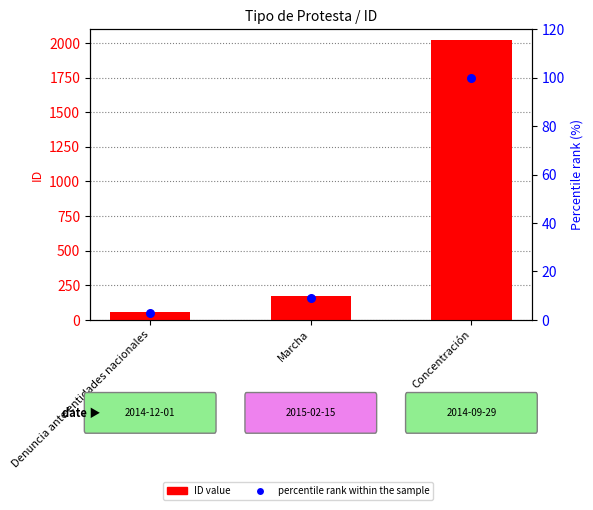

At which category is the sum across all series the highest?

Concentración